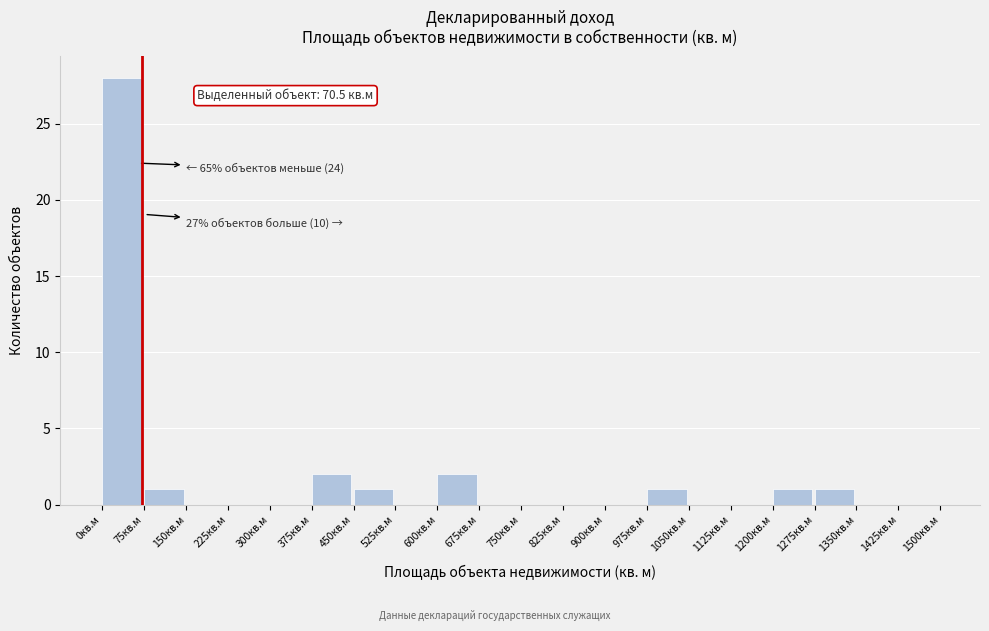

Which range on the x-axis has the tallest bar?

0 to 75